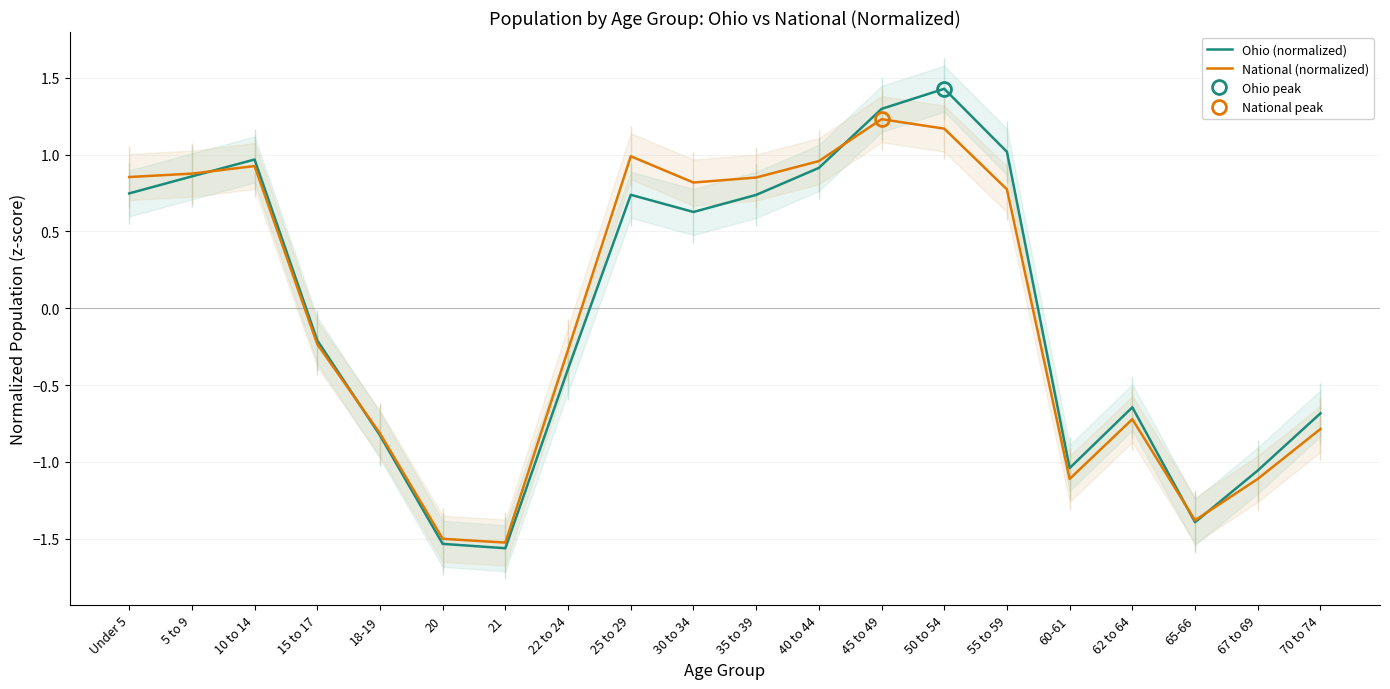

The National (normalized) series shows -0.9 at 20. True or false?

False